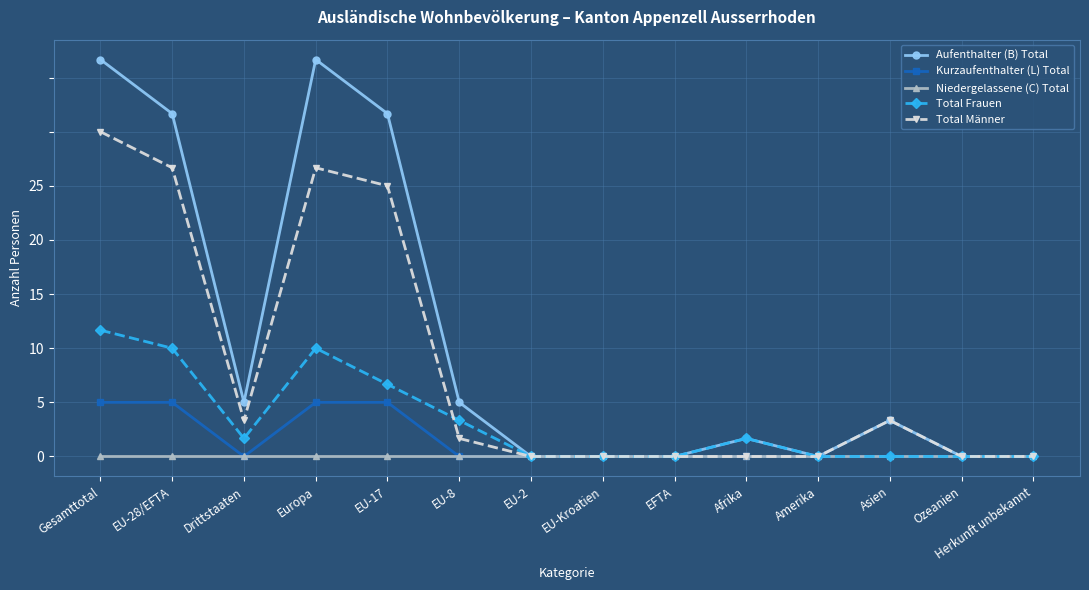

Between EU-28/EFTA and Gesamttotal, which is larger?

Gesamttotal